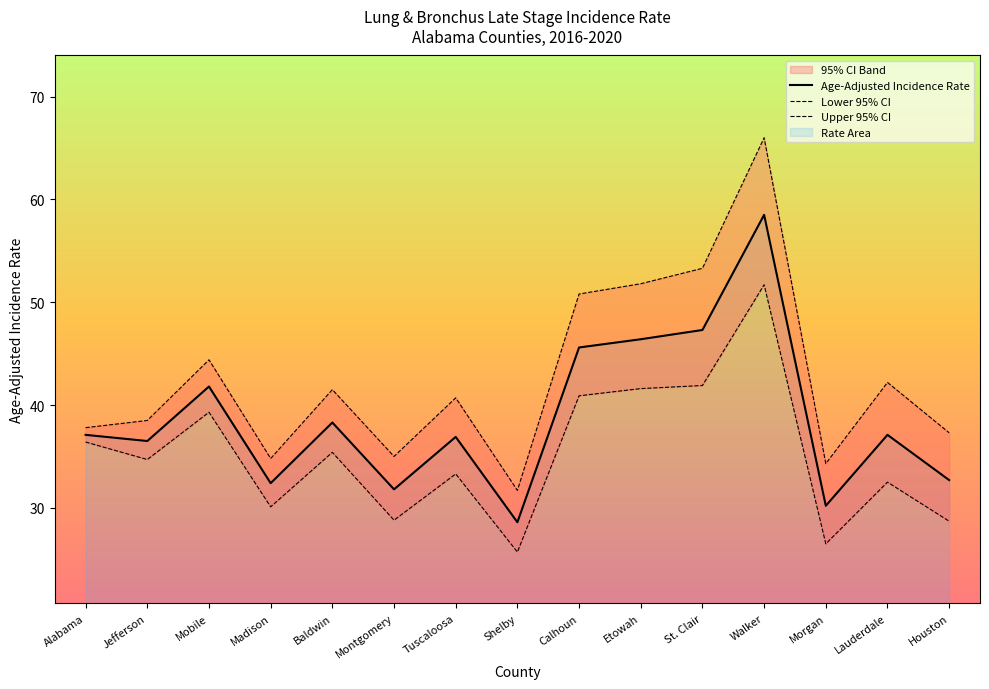

Which category has the lowest value across all series?

Shelby